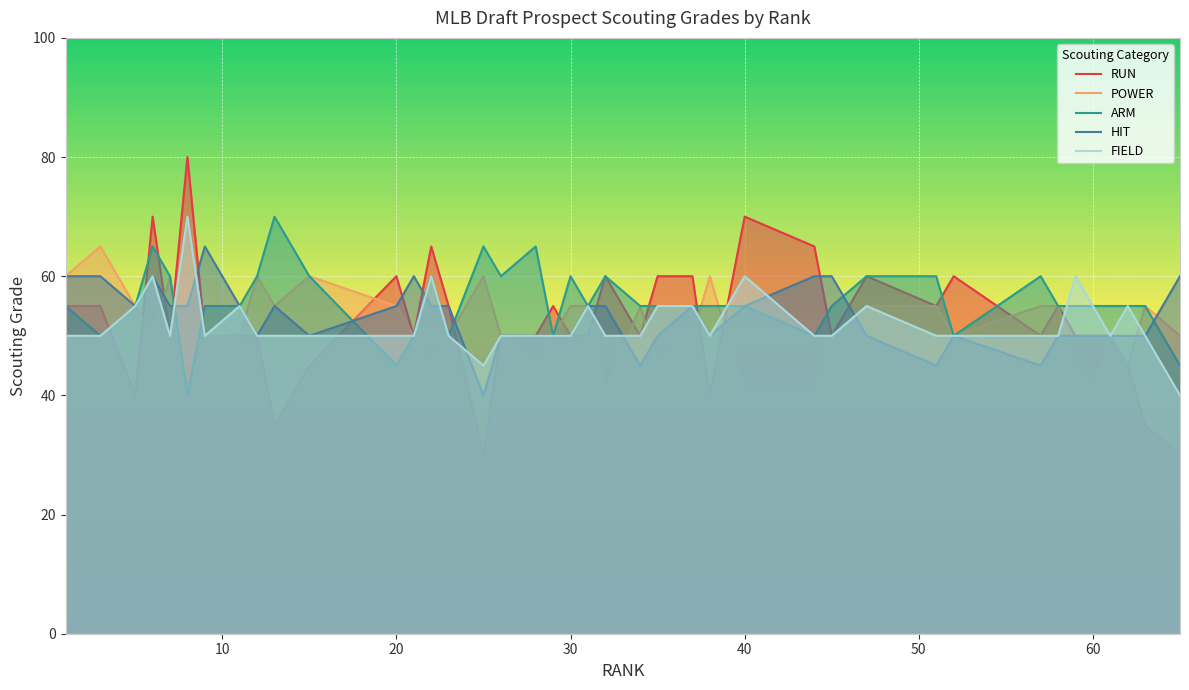

Which series has the largest range (max minus min)?

RUN